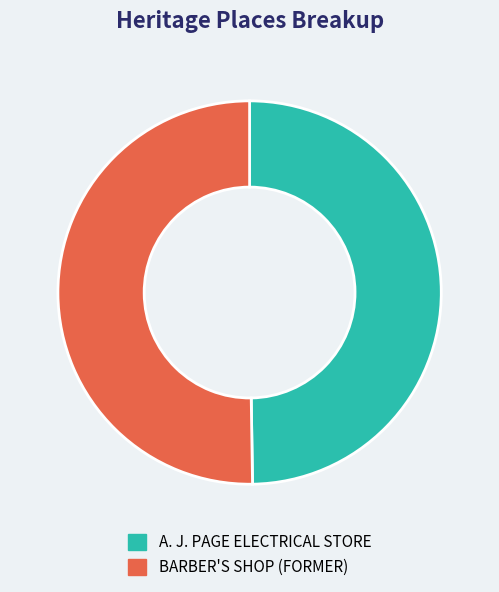

Approximately how many times larger is the value at A. J. PAGE ELECTRICAL STORE compared to BARBER'S SHOP (FORMER)?

1.0